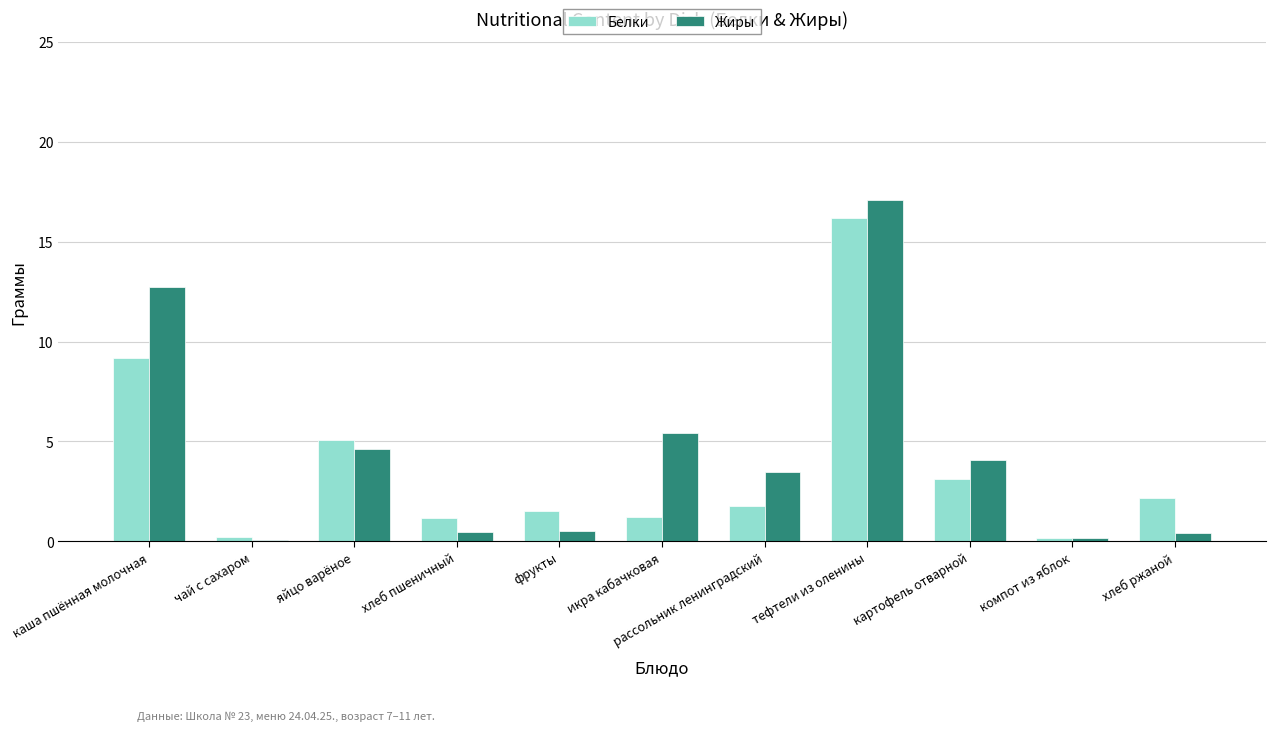

Which series changed the most between чай с сахаром and яйцо варёное?

Белки